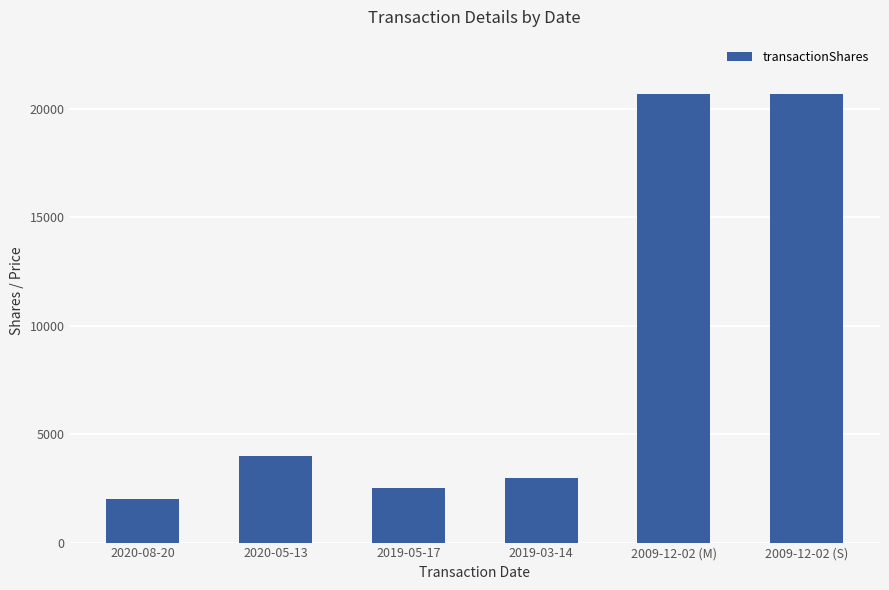

The value at 2019-05-17 is 2500. True or false?

True